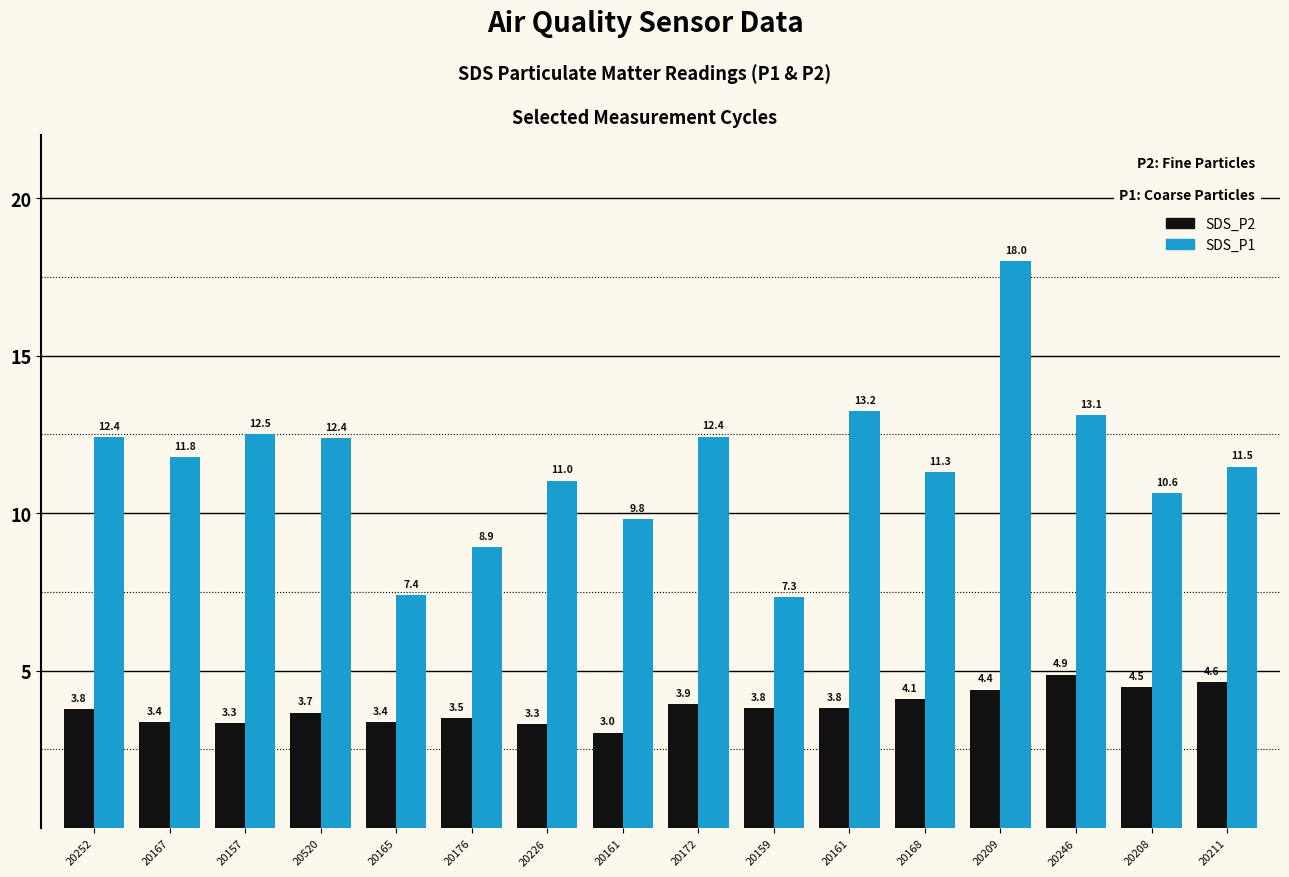

What is the total value across all series at 20165?

10.8